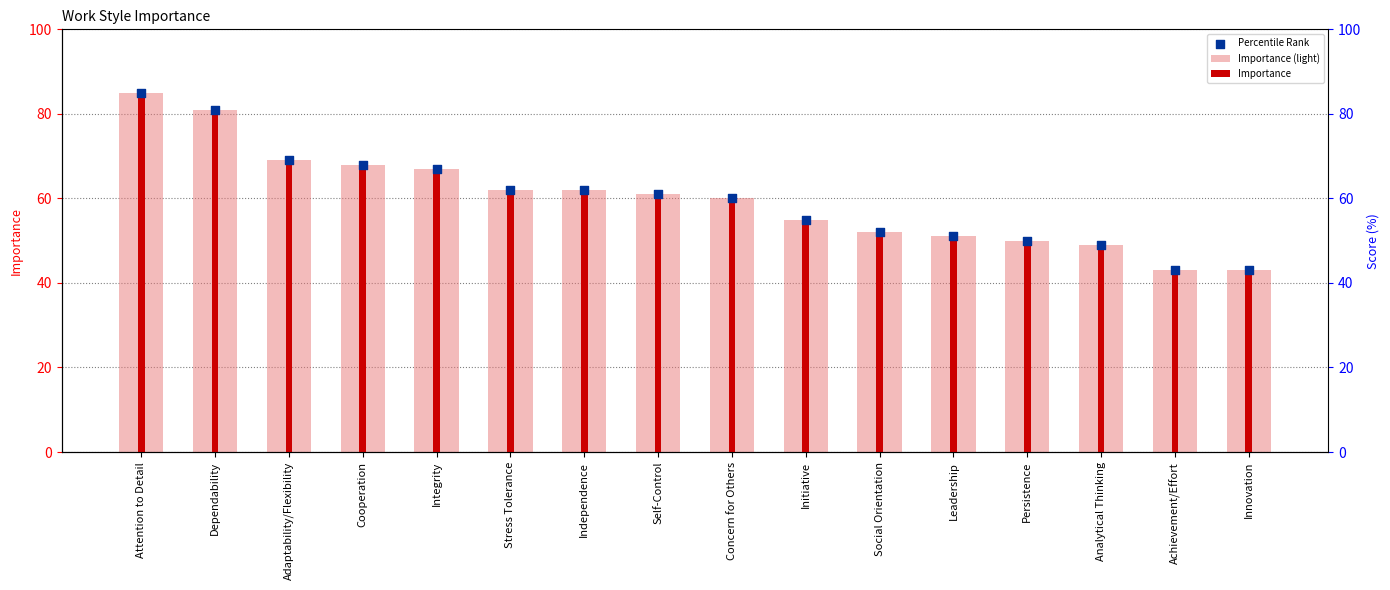

At how many categories does at least one series exceed 81?

1